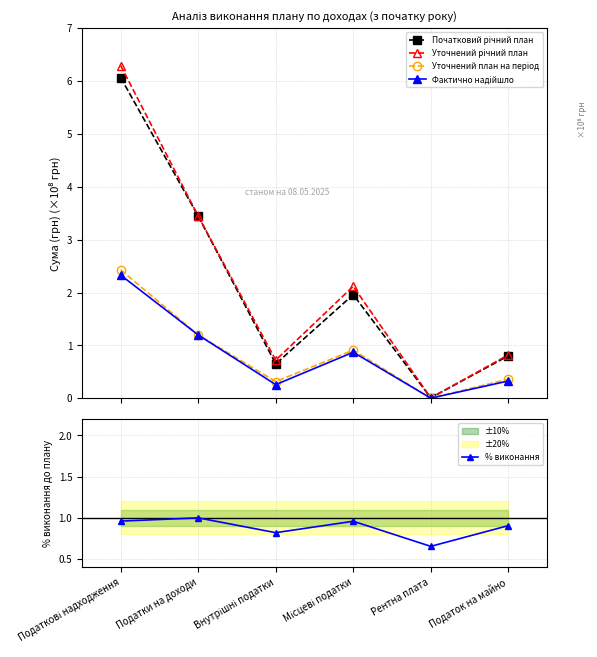

Which series has the largest range (max minus min)?

Уточнений річний план